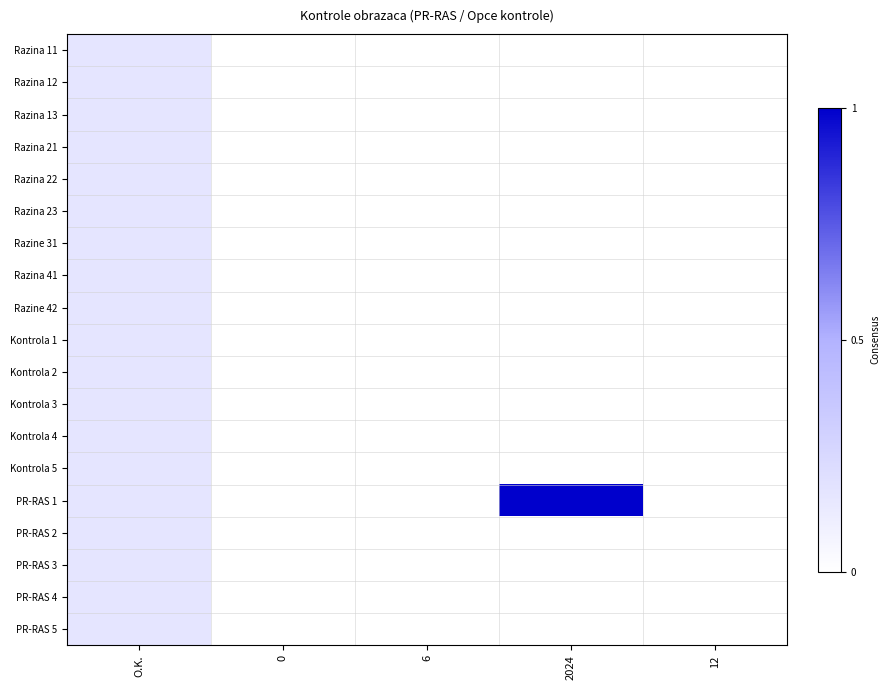

Which series has the largest total across all categories?

PR-RAS 1